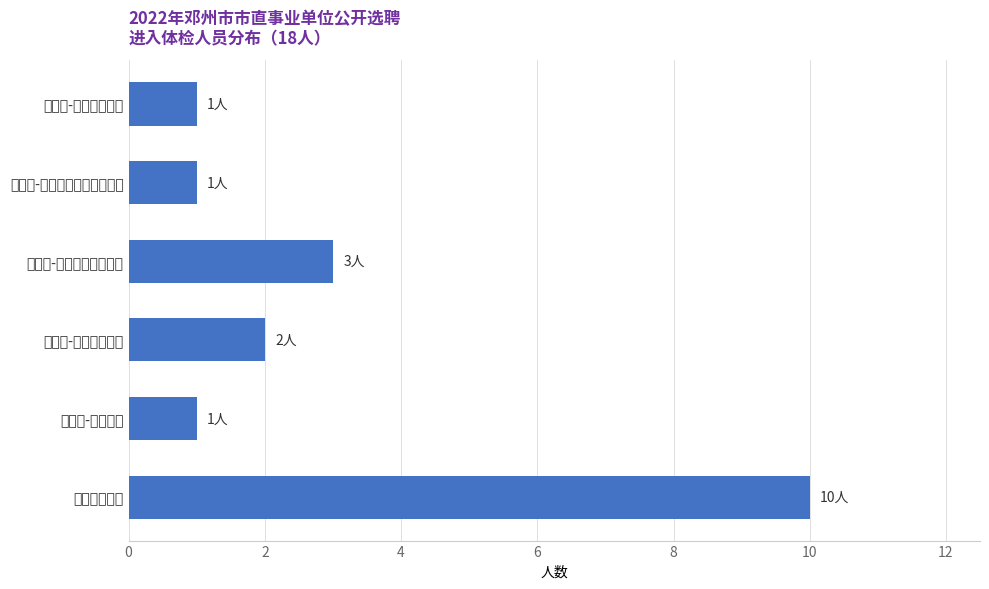

What is the maximum value shown in the chart?

10